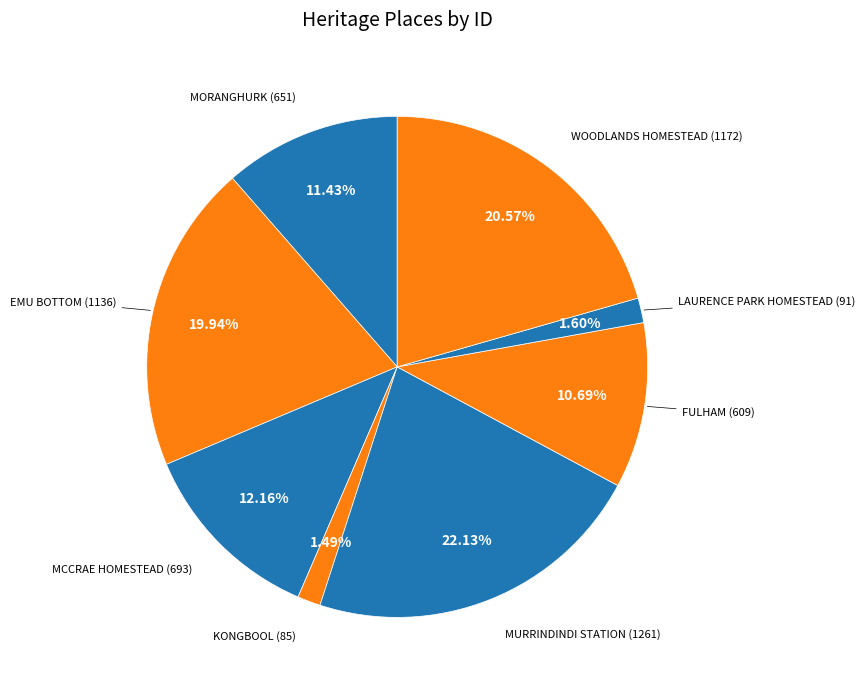

What is the ratio of the value at FULHAM to the value at MORANGHURK?

0.9